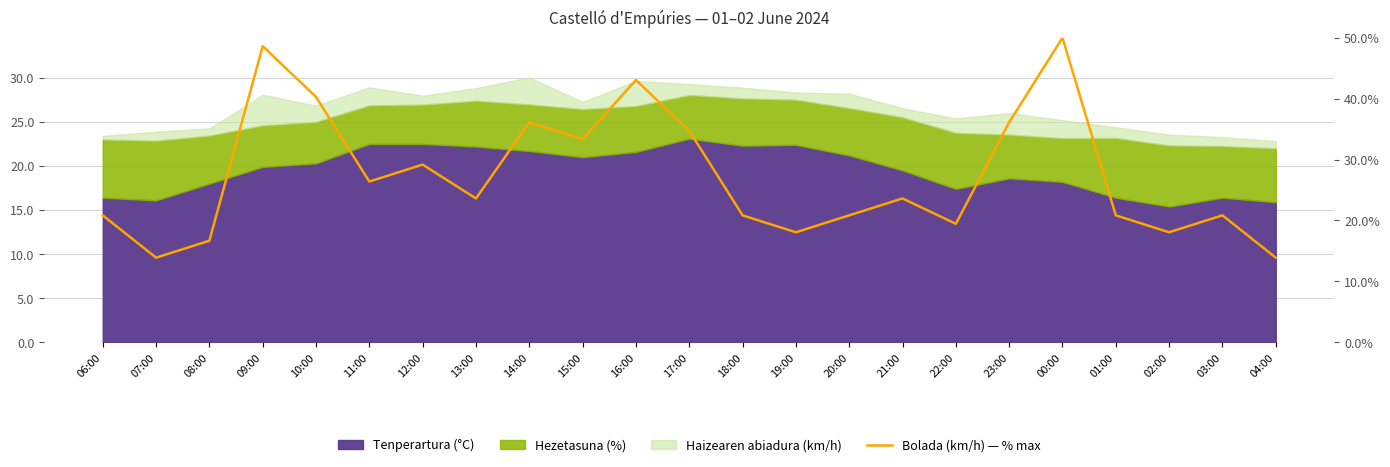

What is the label of the 14th point from the right?

15:00